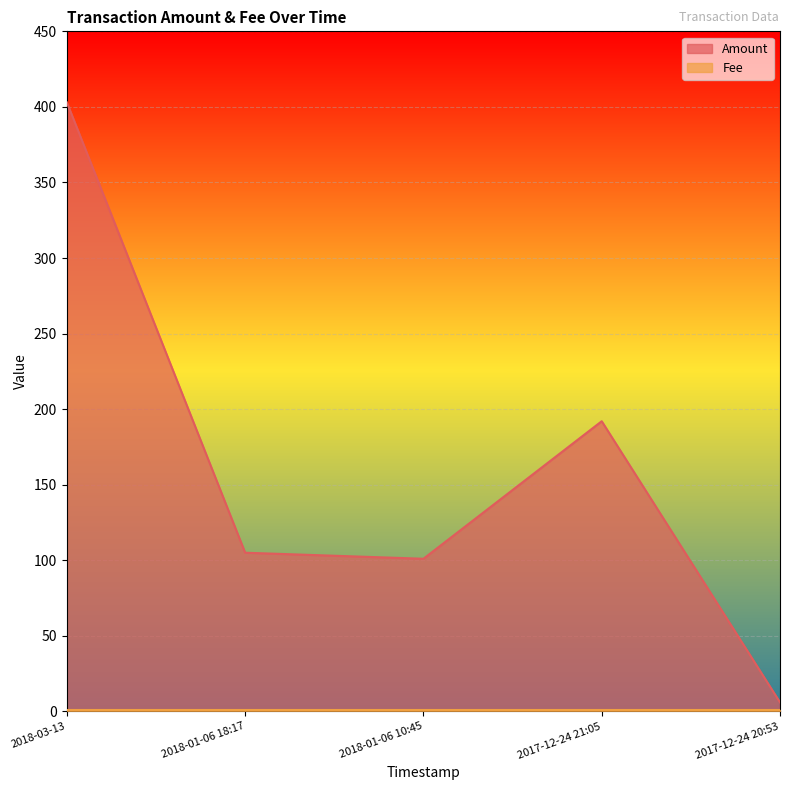

Which category has the highest value across all series?

2018-03-13